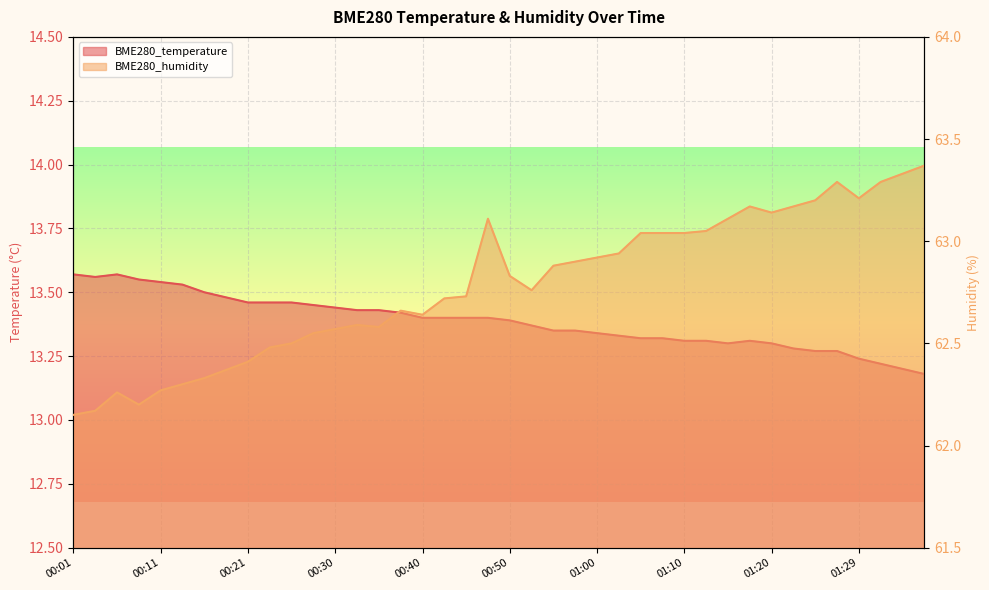

What position from the left is 01:17?

32